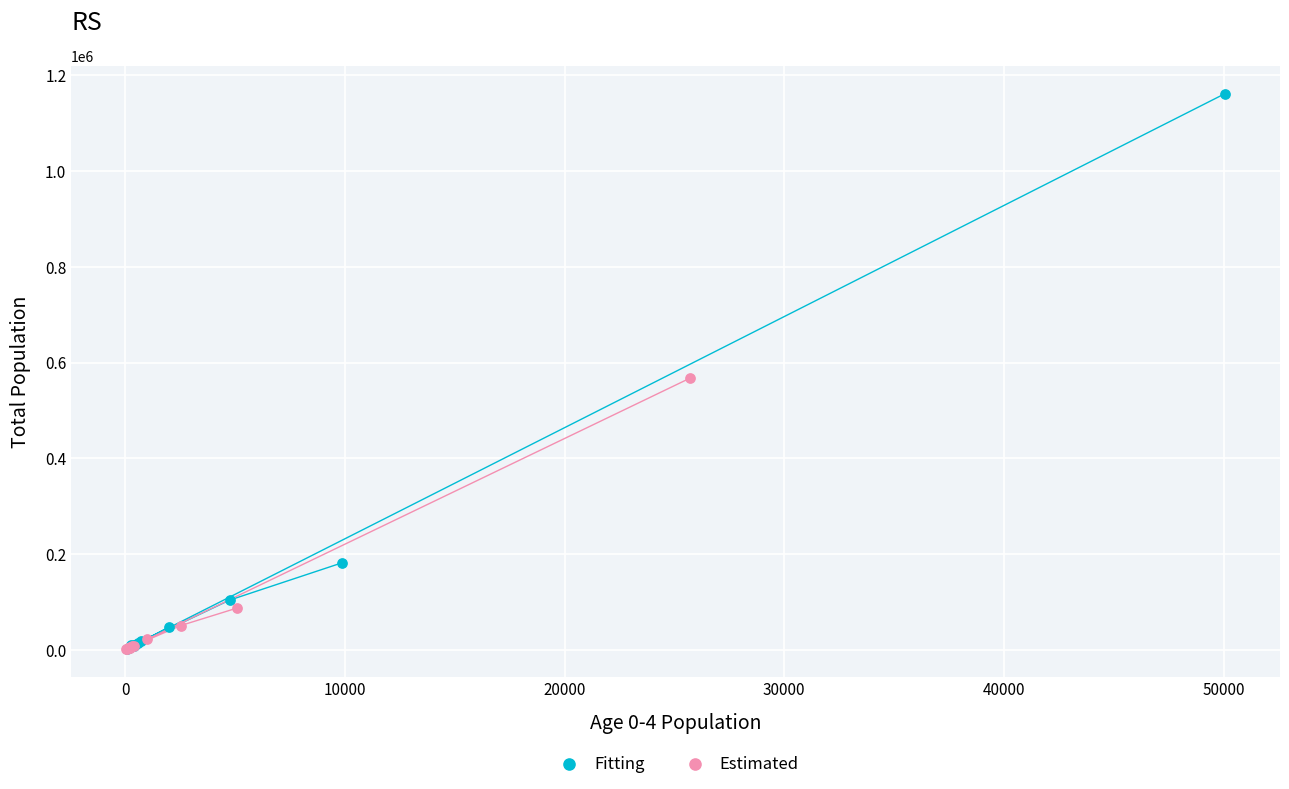

Which series contains the highest Y value?

Fitting